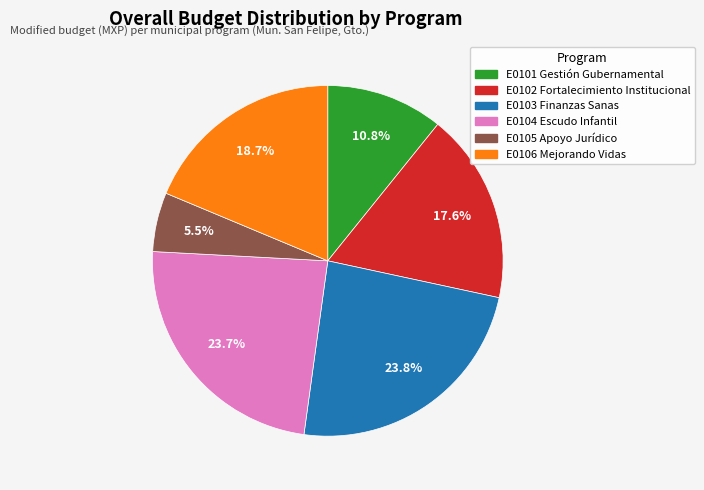

Is there a majority slice in this chart?

No